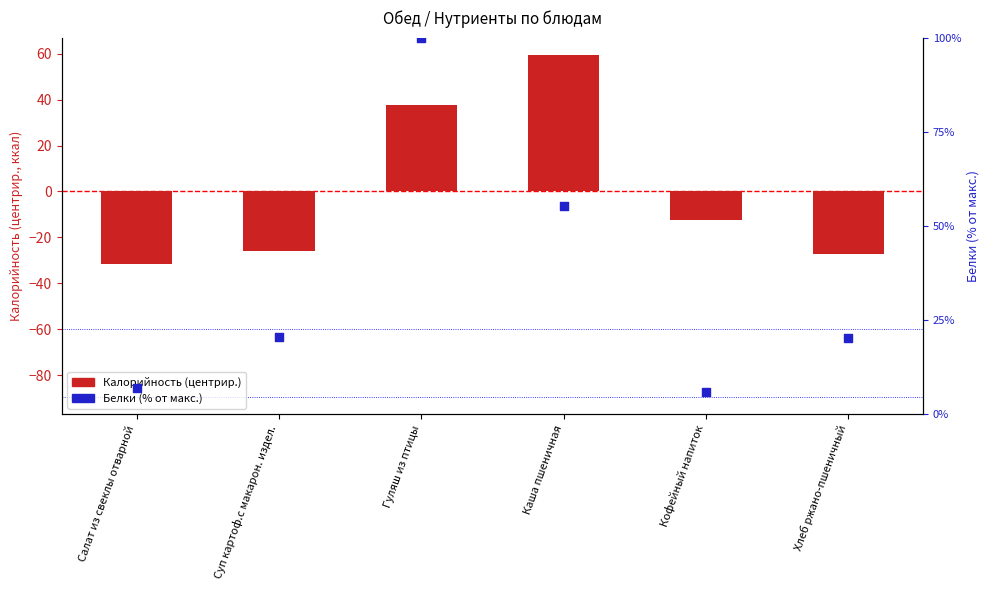

Which series reaches the minimum Y coordinate?

Калорийность (центрир.)